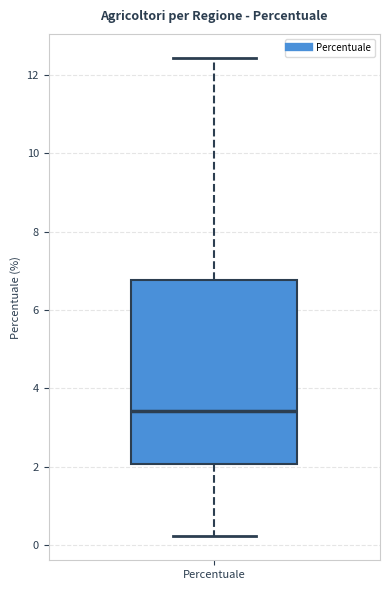

Transcribe this box plot: give where the median line is, the range the box spans, and where the two whiskers end, as read against the y-axis. The values are not printed on the chart, so give them approximately, as read against the axis.

median 3.4, box 2.0 to 6.8, whiskers 0.2 to 12.4